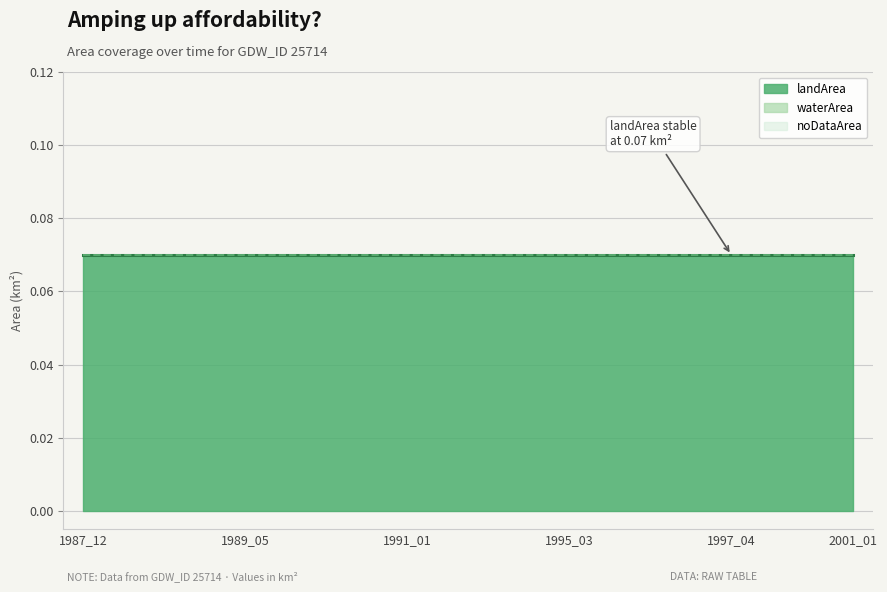

List the labels in order of landArea value, largest first.

1987_12, 1988_01, 1988_02, 1989_01, 1989_05, 1989_10, 1990_02, 1990_12, 1991_01, 1991_10, 1992_02, 1994_01, 1995_03, 1996_01, 1996_06, 1996_10, 1997_04, 1999_11, 2000_02, 2001_01